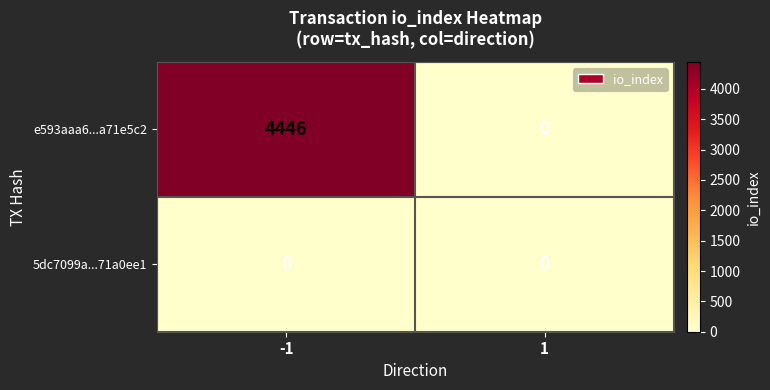

Between -1 and 1, which series saw the biggest shift?

e593aaa6...a71e5c2